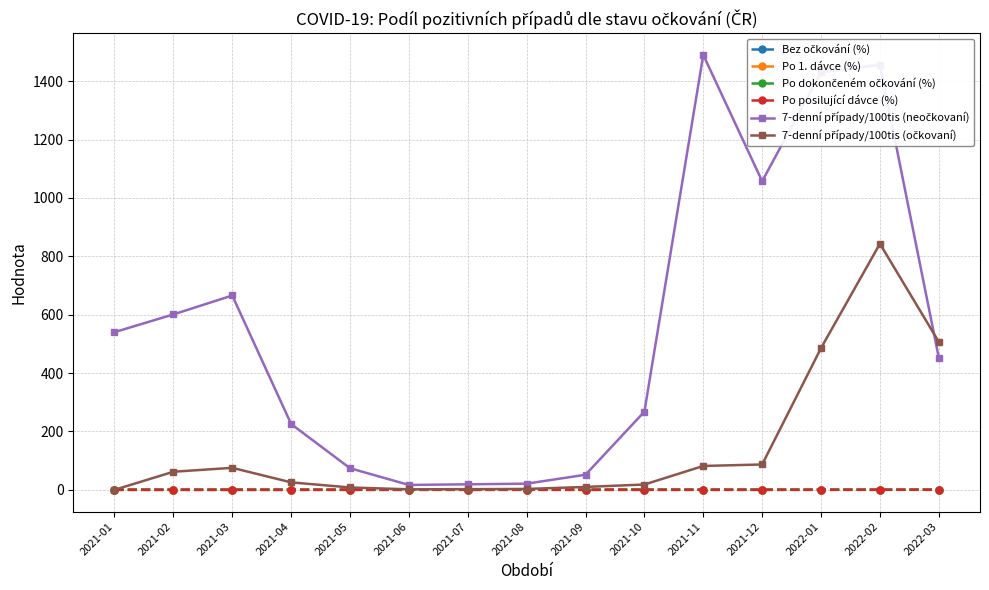

Which label corresponds to the largest value in the chart?

2021-11